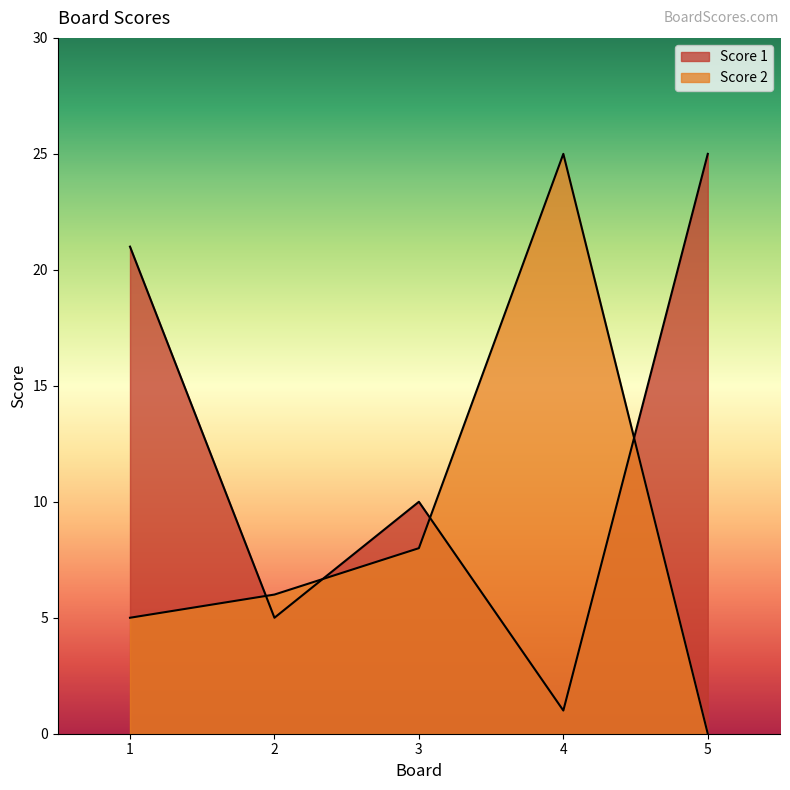

How many lines are shown in the chart?

2